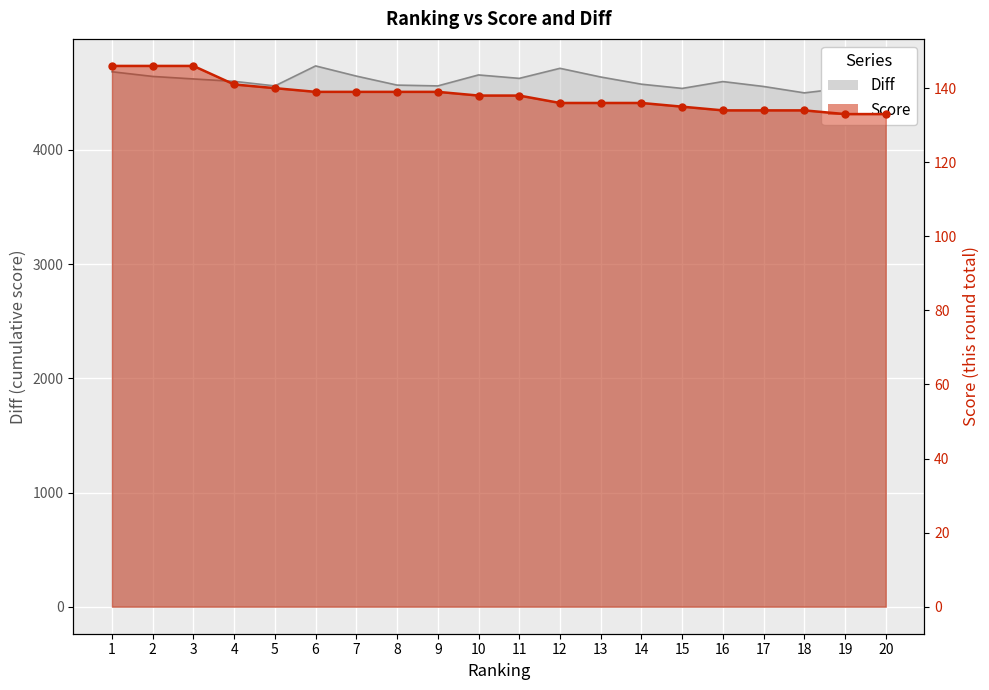

Which label corresponds to the largest value in the chart?

6